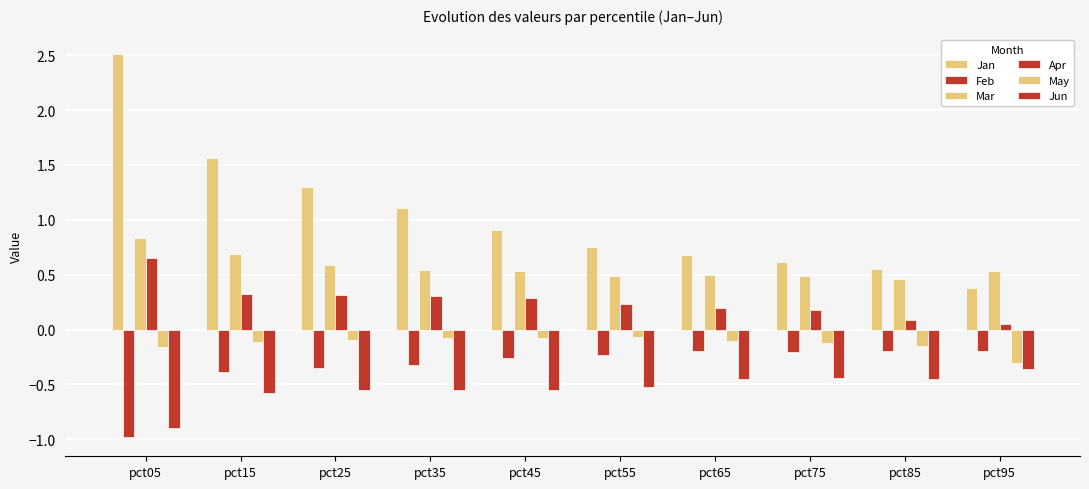

How many bars are there in total?

60